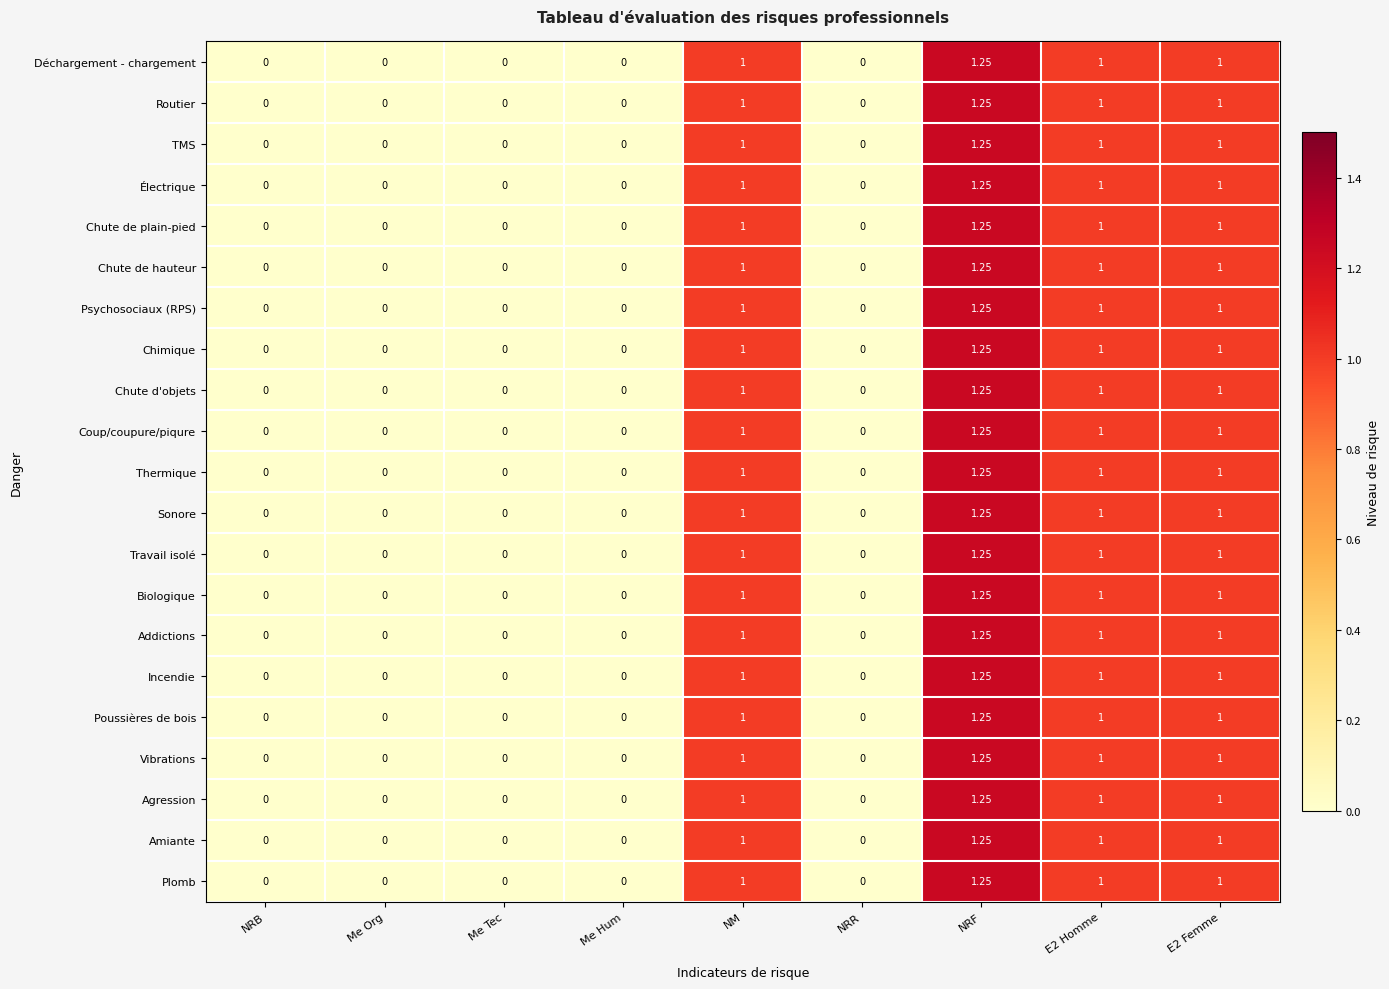

At which category does the chart reach its peak across all series?

NRF